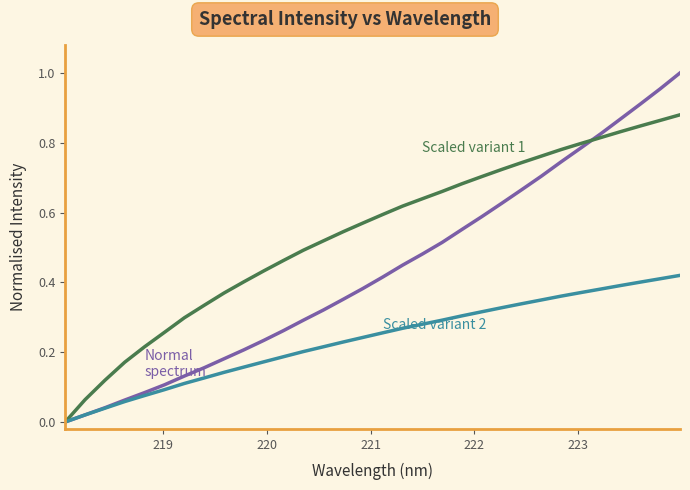

The Scaled variant 1 series shows 0.0 at 219. True or false?

False